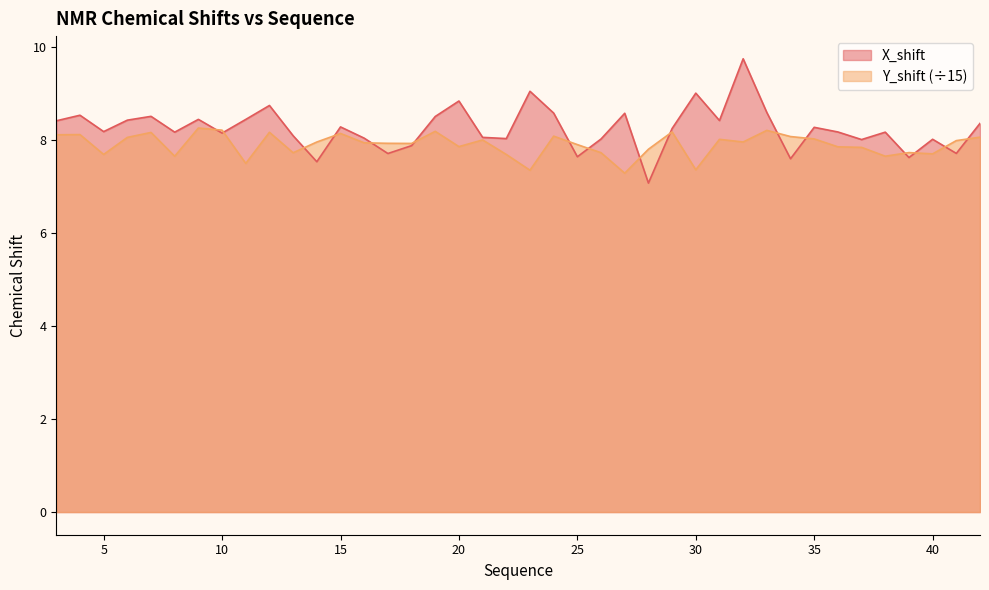

At which category does X_shift reach its first local peak?

4